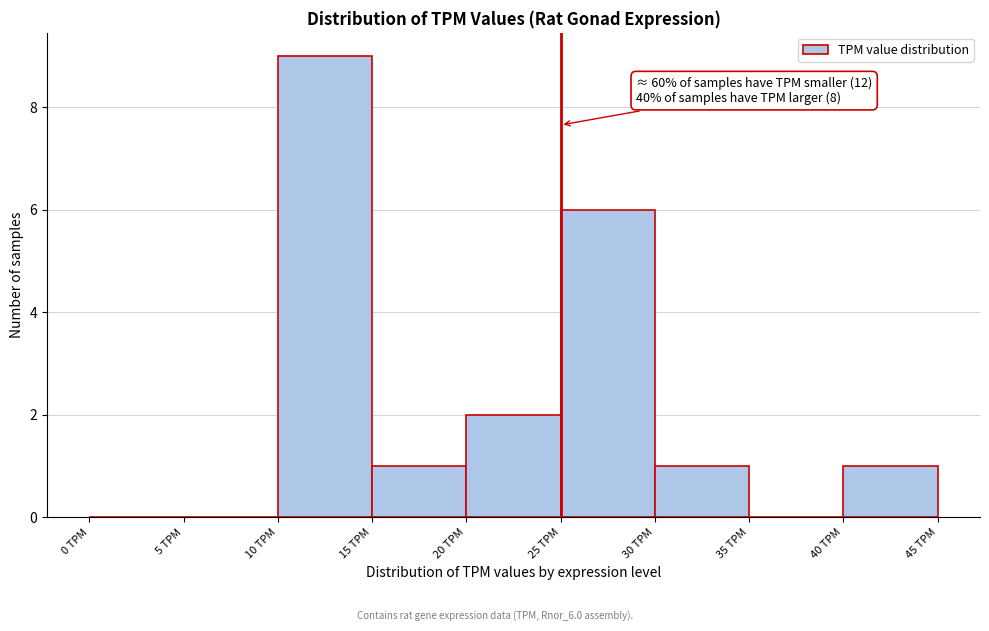

Which range on the x-axis has the tallest bar?

10 to 15